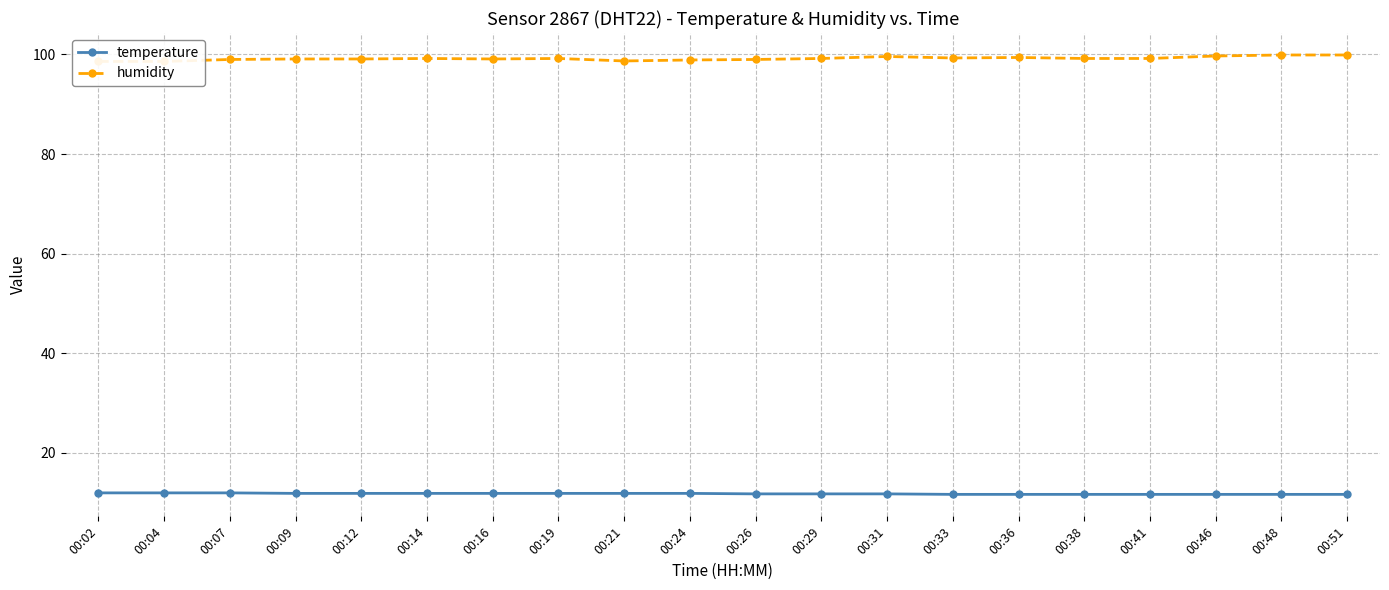

Does the chart have visible grid lines?

Yes